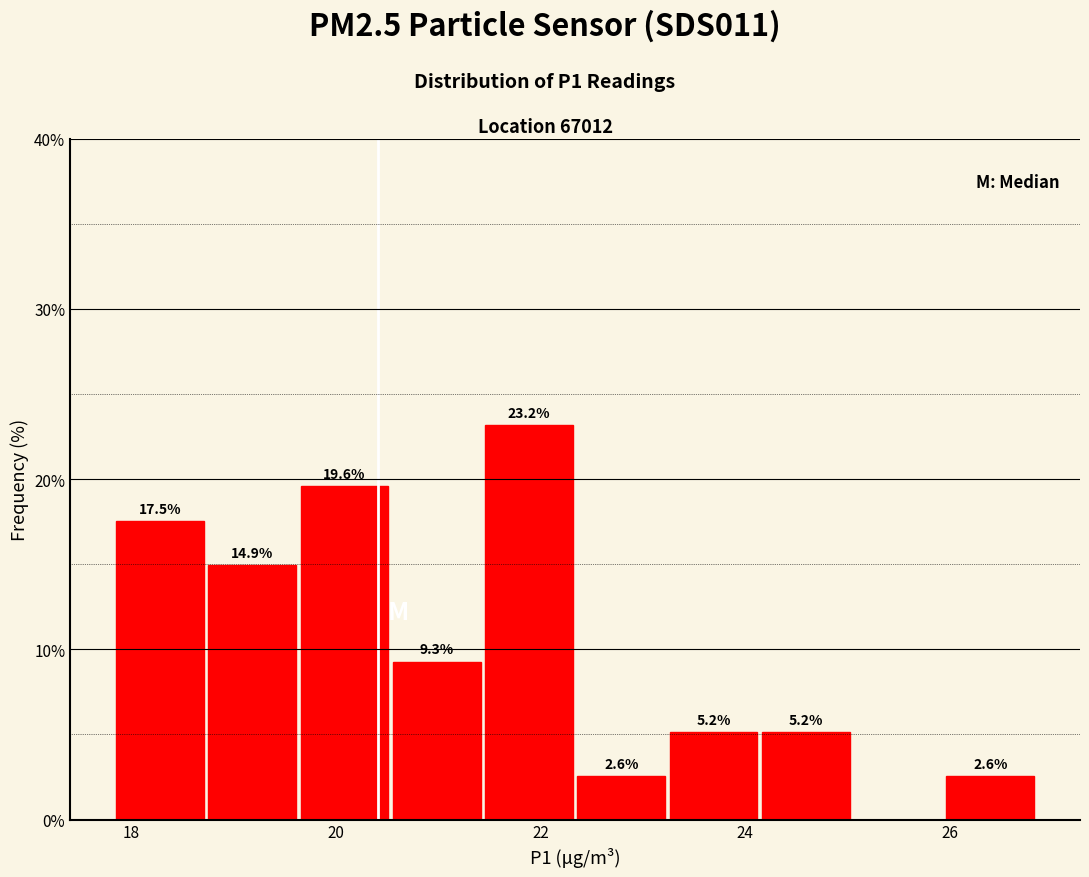

Over which range of the x-axis is the bar tallest?

21.4 to 22.4